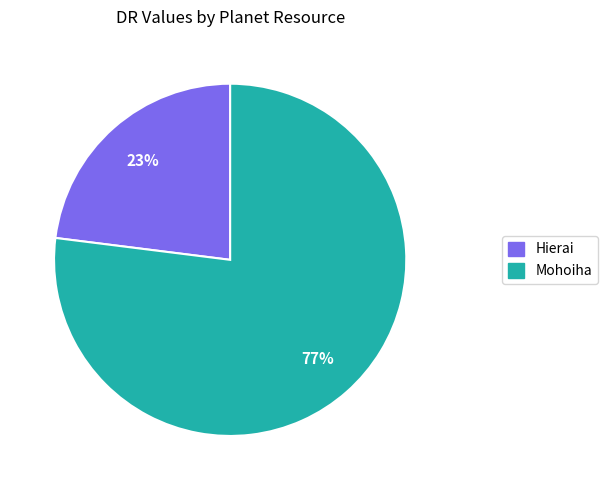

Which slice represents more than half of the pie?

Mohoiha